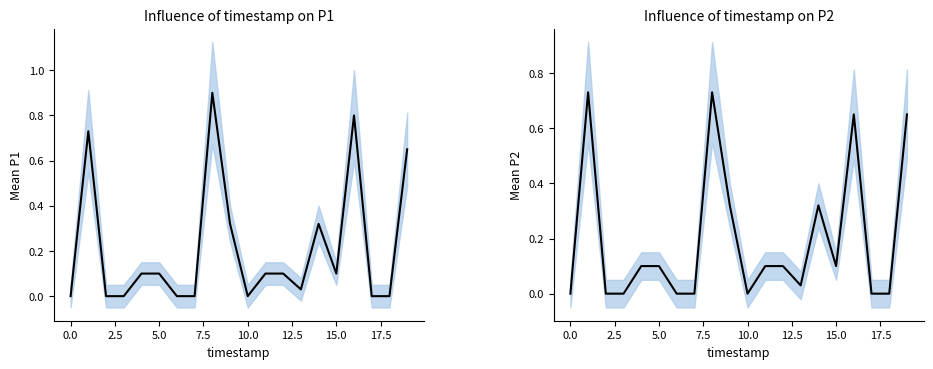

True or false: P1 and P2 cross at least once.

False